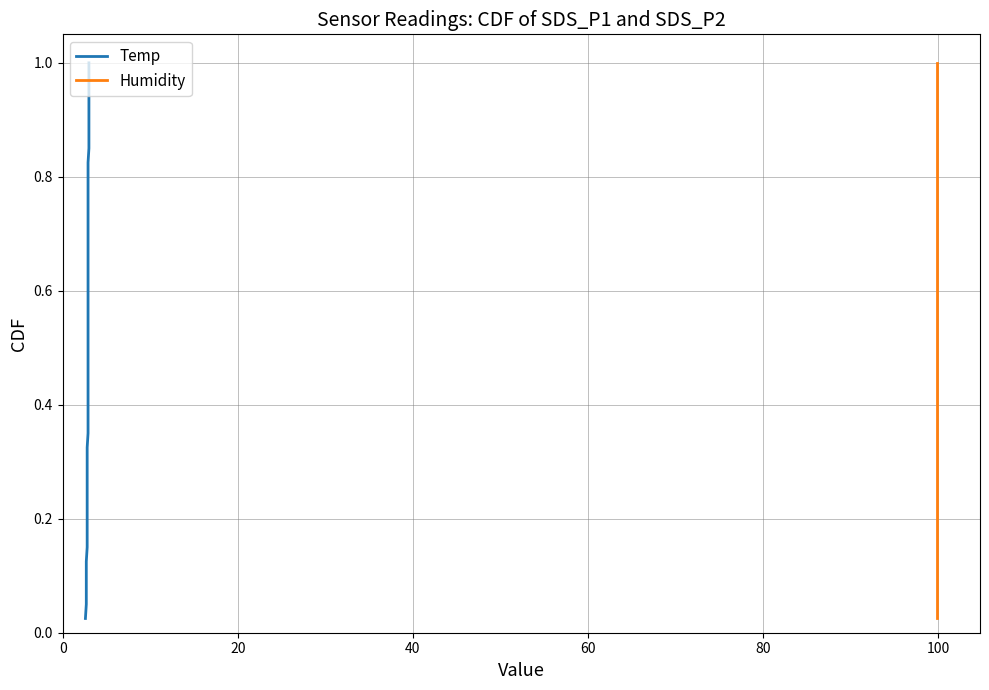

Reading left to right, what are all the values shown in this chart?

Temp: 0.0	0.1	0.1	0.1	0.1	0.1	0.2	0.2	0.2	0.2	0.3	0.3	0.3	0.3	0.4	0.4	0.4	0.5	0.5	0.5	0.5	0.6	0.6	0.6	0.6	0.7	0.7	0.7	0.7	0.8	0.8	0.8	0.8	0.8	0.9	0.9	0.9	0.9	1.0	1.0
Humidity: 0.0	0.1	0.1	0.1	0.1	0.1	0.2	0.2	0.2	0.2	0.3	0.3	0.3	0.3	0.4	0.4	0.4	0.5	0.5	0.5	0.5	0.6	0.6	0.6	0.6	0.7	0.7	0.7	0.7	0.8	0.8	0.8	0.8	0.8	0.9	0.9	0.9	0.9	1.0	1.0